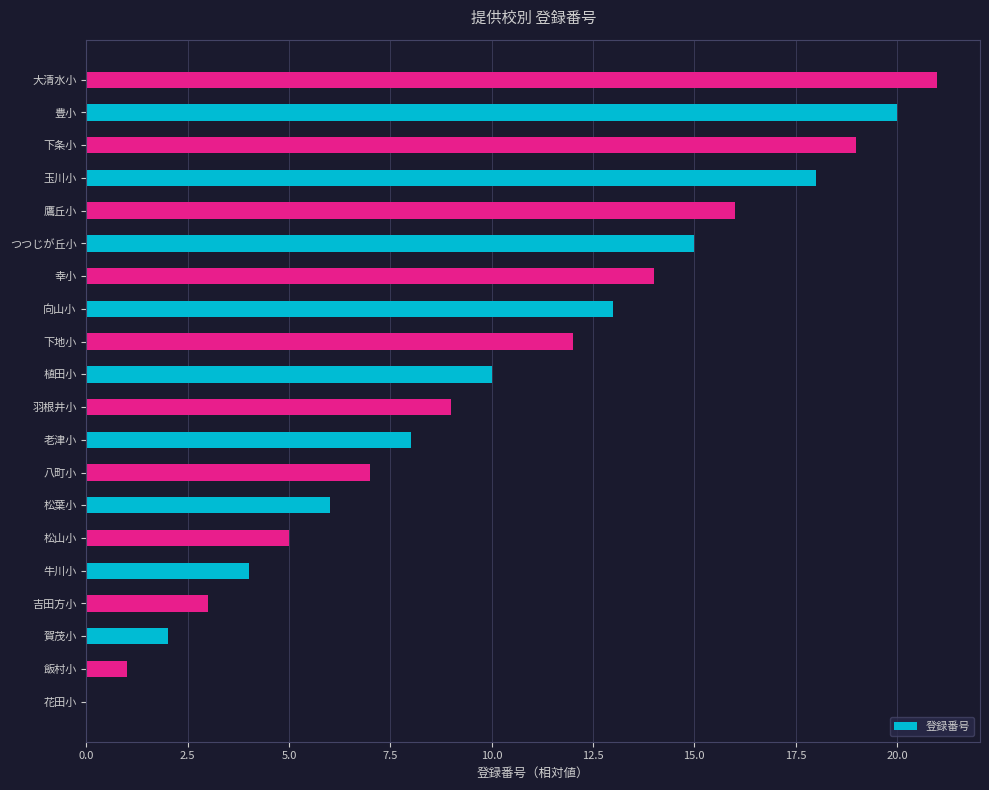

Where is the data nearest to the value 10?

植田小